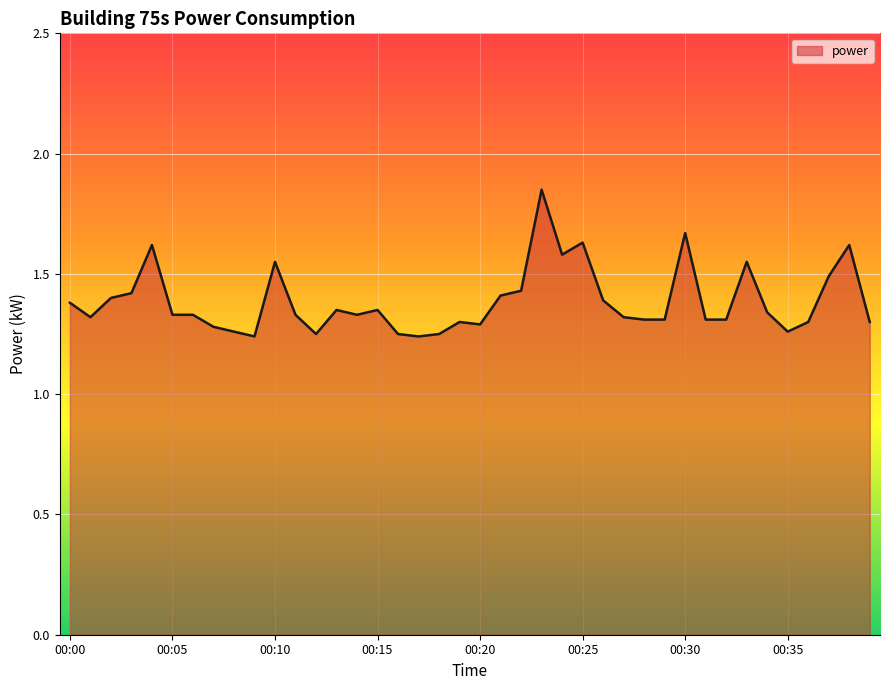

How many lines are shown in the chart?

1